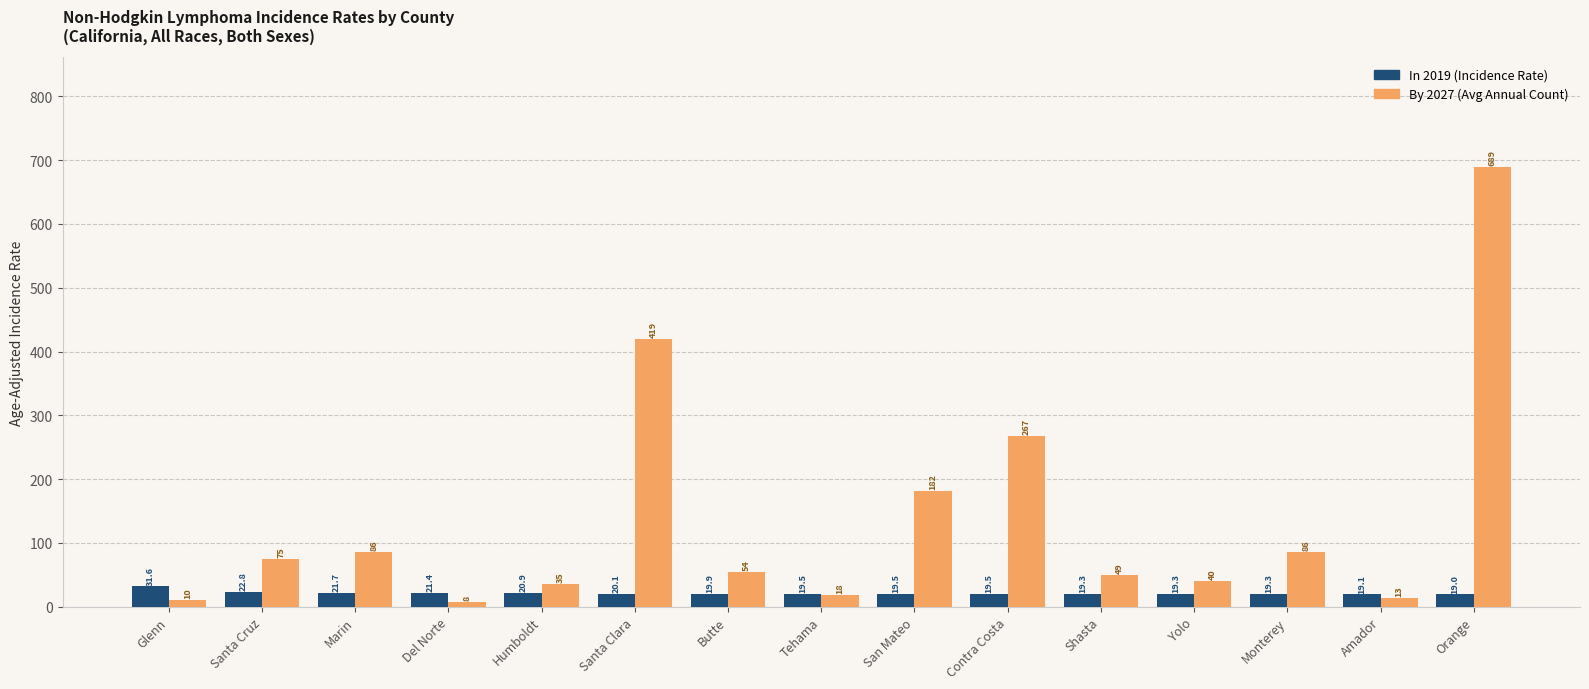

What is the label of the 12th bar from the right?

Del Norte